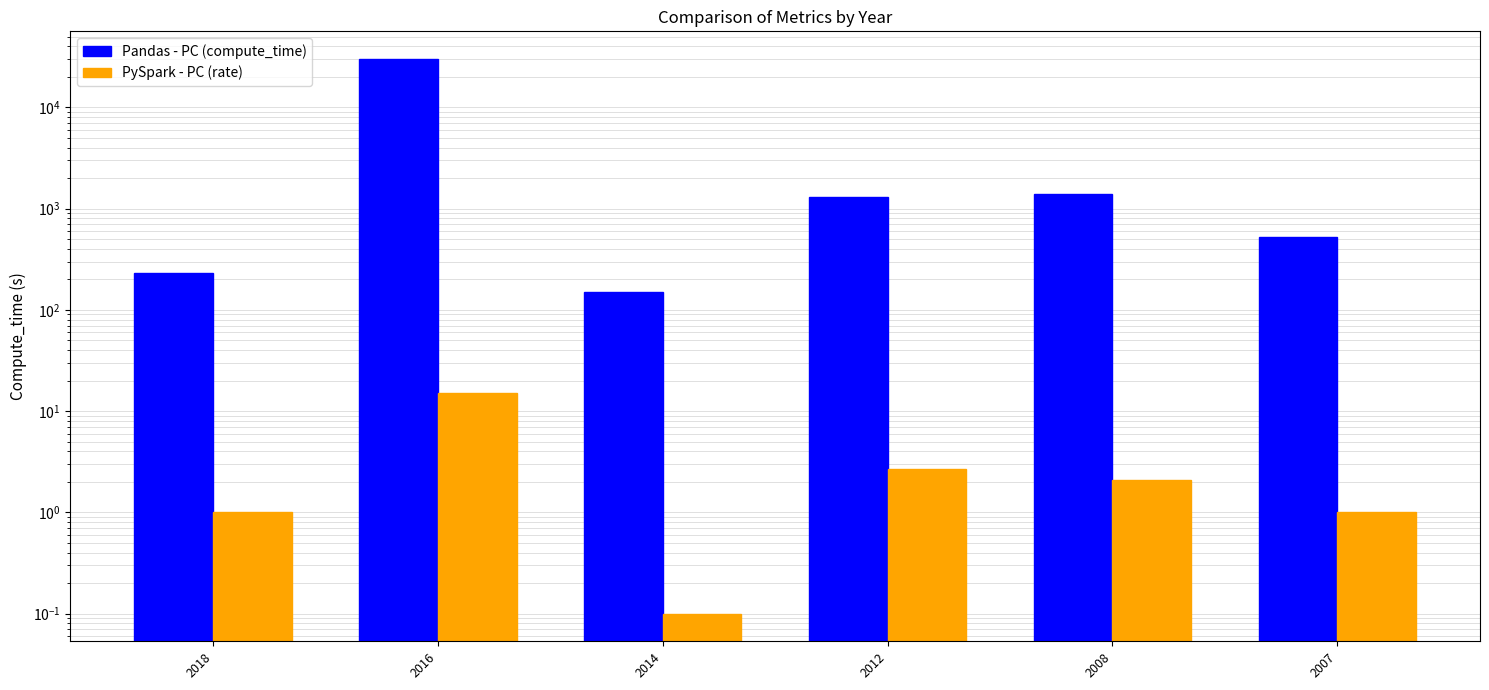

What is the maximum value for PySpark - PC (rate)?

15.0